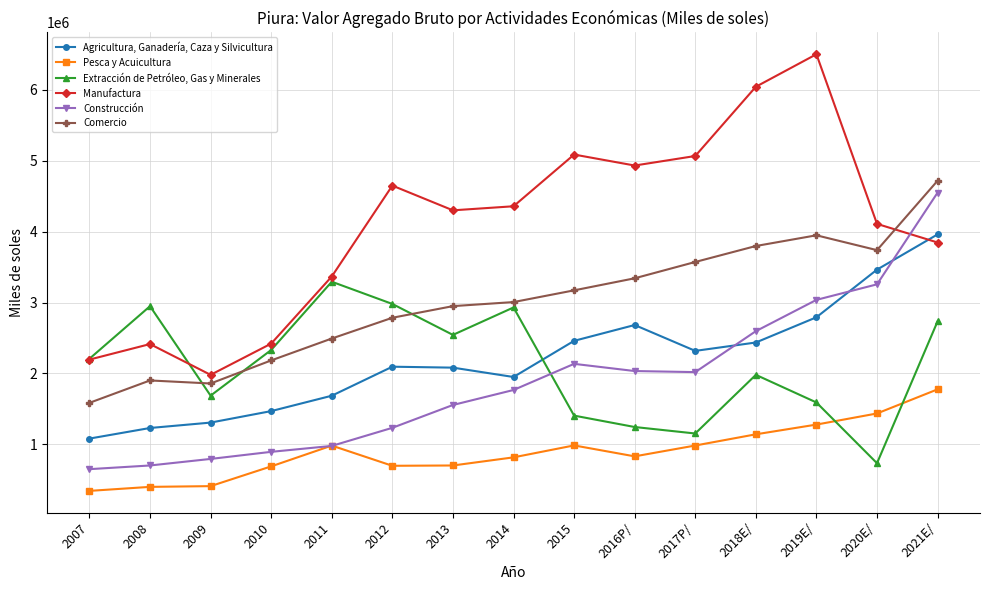

What is the total value across all series at 2011?

12799439